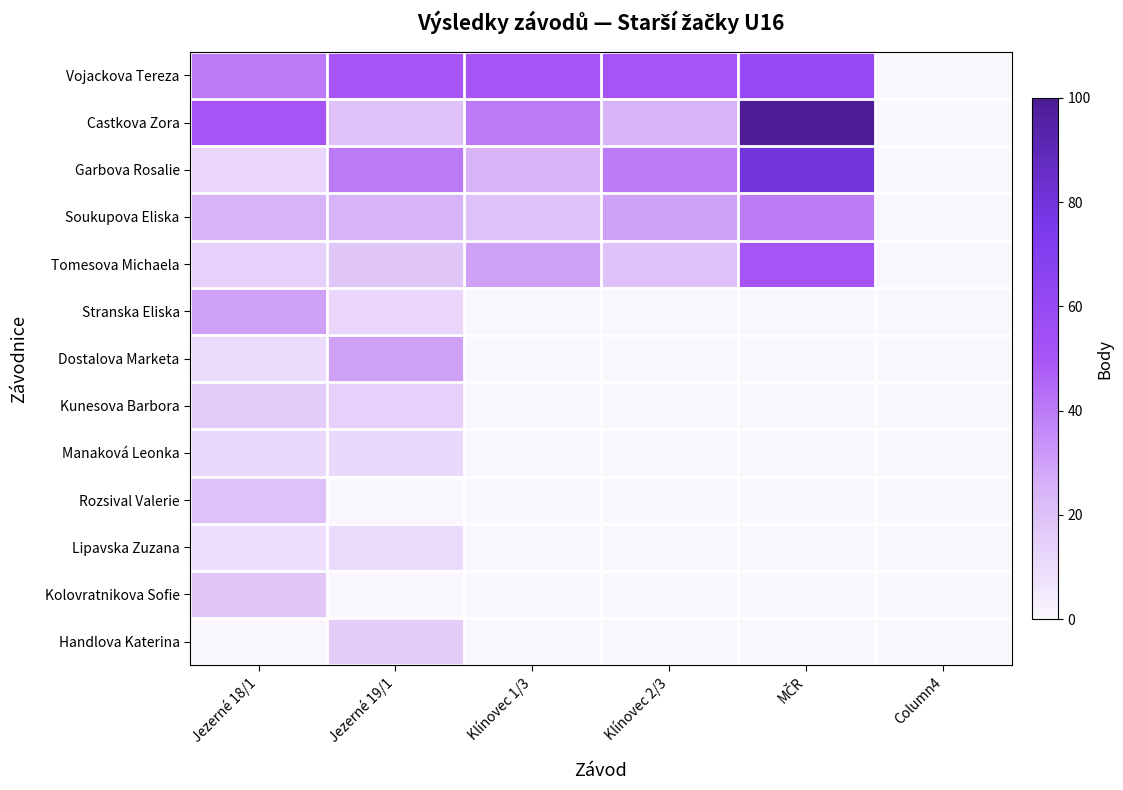

Reading left to right, list all the values displayed in this chart.

Vojackova Tereza: Jezerné 18/1=40	Jezerné 19/1=50	Klínovec 1/3=50	Klínovec 2/3=50	MČR=60	Column4=0
Castkova Zora: Jezerné 18/1=50	Jezerné 19/1=20	Klínovec 1/3=40	Klínovec 2/3=25	MČR=100	Column4=0
Garbova Rosalie: Jezerné 18/1=12	Jezerné 19/1=40	Klínovec 1/3=25	Klínovec 2/3=40	MČR=80	Column4=0
Soukupova Eliska: Jezerné 18/1=25	Jezerné 19/1=25	Klínovec 1/3=20	Klínovec 2/3=30	MČR=40	Column4=0
Tomesova Michaela: Jezerné 18/1=14	Jezerné 19/1=18	Klínovec 1/3=30	Klínovec 2/3=20	MČR=50	Column4=0
Stranska Eliska: Jezerné 18/1=30	Jezerné 19/1=12	Klínovec 1/3=0	Klínovec 2/3=0	MČR=0	Column4=0
Dostalova Marketa: Jezerné 18/1=10	Jezerné 19/1=30	Klínovec 1/3=0	Klínovec 2/3=0	MČR=0	Column4=0
Kunesova Barbora: Jezerné 18/1=16	Jezerné 19/1=14	Klínovec 1/3=0	Klínovec 2/3=0	MČR=0	Column4=0
Manaková Leonka: Jezerné 18/1=11	Jezerné 19/1=11	Klínovec 1/3=0	Klínovec 2/3=0	MČR=0	Column4=0
Rozsival Valerie: Jezerné 18/1=20	Jezerné 19/1=0	Klínovec 1/3=0	Klínovec 2/3=0	MČR=0	Column4=0
Lipavska Zuzana: Jezerné 18/1=9	Jezerné 19/1=10	Klínovec 1/3=0	Klínovec 2/3=0	MČR=0	Column4=0
Kolovratnikova Sofie: Jezerné 18/1=18	Jezerné 19/1=0	Klínovec 1/3=0	Klínovec 2/3=0	MČR=0	Column4=0
Handlova Katerina: Jezerné 18/1=0	Jezerné 19/1=16	Klínovec 1/3=0	Klínovec 2/3=0	MČR=0	Column4=0